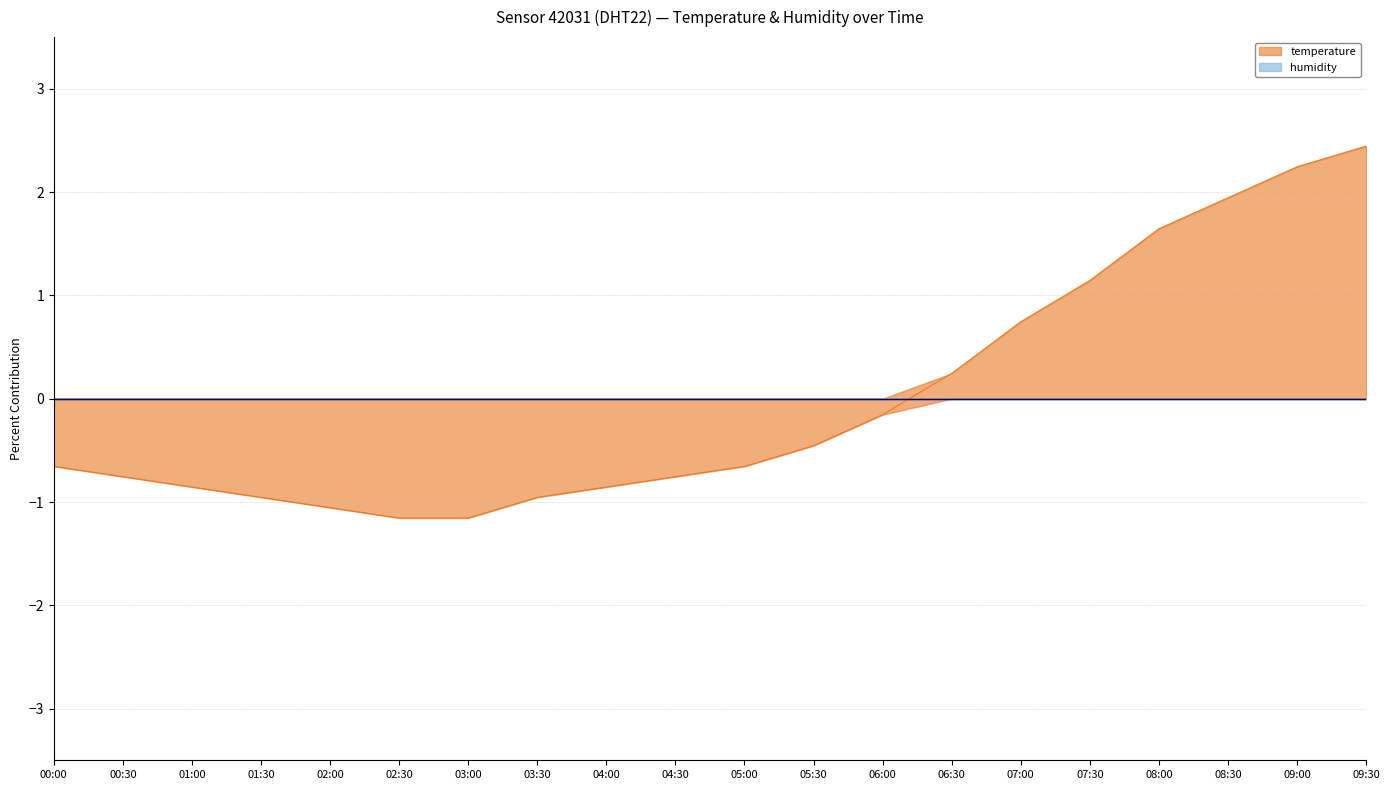

Rank the categories by value from highest to lowest.

09:30, 09:00, 08:30, 08:00, 07:30, 07:00, 06:30, 06:00, 05:30, 00:00, 05:00, 00:30, 04:30, 01:00, 04:00, 01:30, 03:30, 02:00, 02:30, 03:00